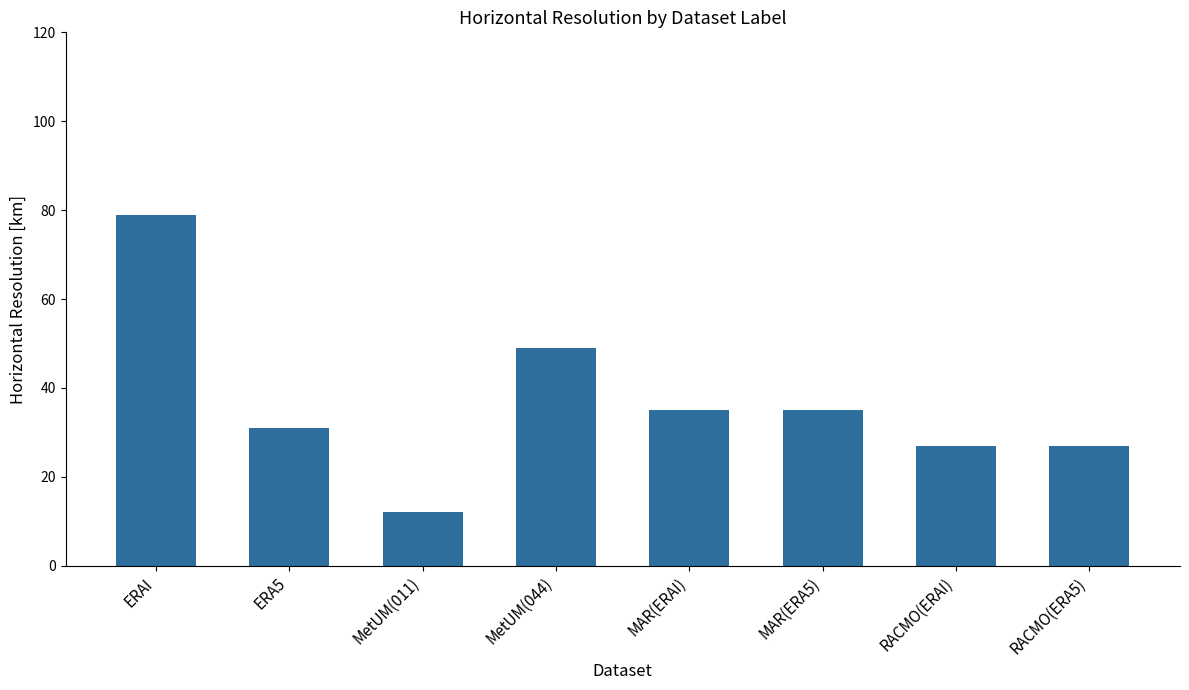

What is the change in value from MetUM(044) to RACMO(ERAI)?

-22